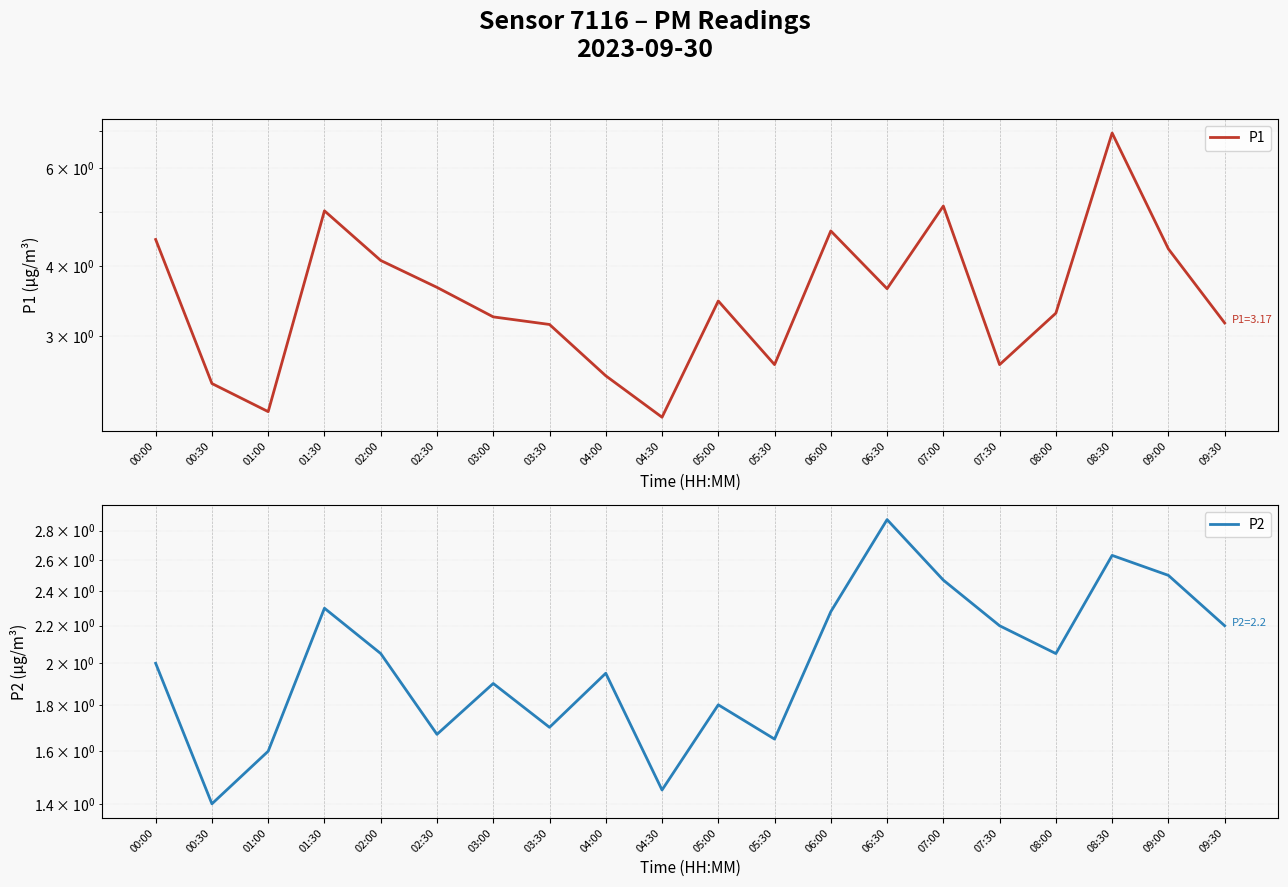

Reading left to right, transcribe all the data shown in this chart.

P1: 00:00=4.5	00:30=2.5	01:00=2.2	01:30=5.0	02:00=4.1	02:30=3.7	03:00=3.2	03:30=3.1	04:00=2.5	04:30=2.1	05:00=3.5	05:30=2.7	06:00=4.6	06:30=3.6	07:00=5.1	07:30=2.7	08:00=3.3	08:30=6.9	09:00=4.3	09:30=3.2
P2: 00:00=2.0	00:30=1.4	01:00=1.6	01:30=2.3	02:00=2.0	02:30=1.7	03:00=1.9	03:30=1.7	04:00=1.9	04:30=1.4	05:00=1.8	05:30=1.6	06:00=2.3	06:30=2.9	07:00=2.5	07:30=2.2	08:00=2.0	08:30=2.6	09:00=2.5	09:30=2.2